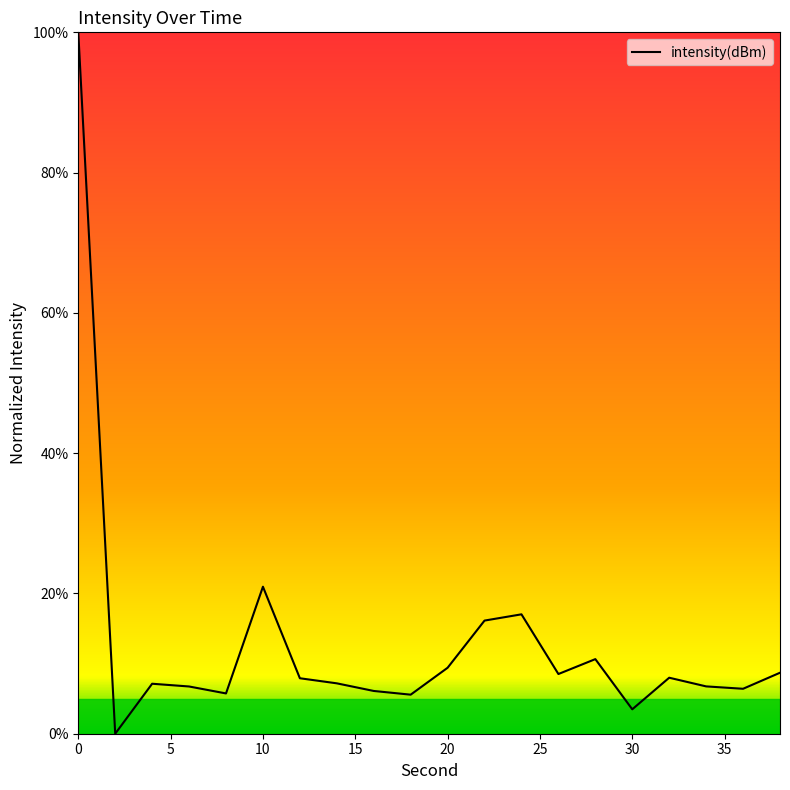

What is the greatest value displayed?

100.0